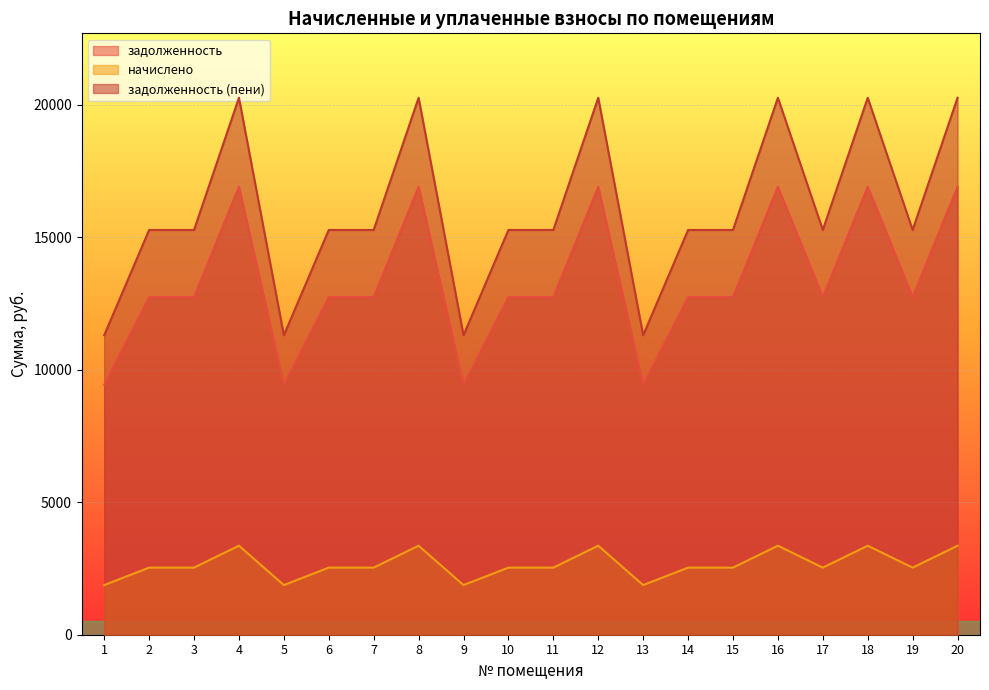

What is the maximum value shown in the chart?

20255.2